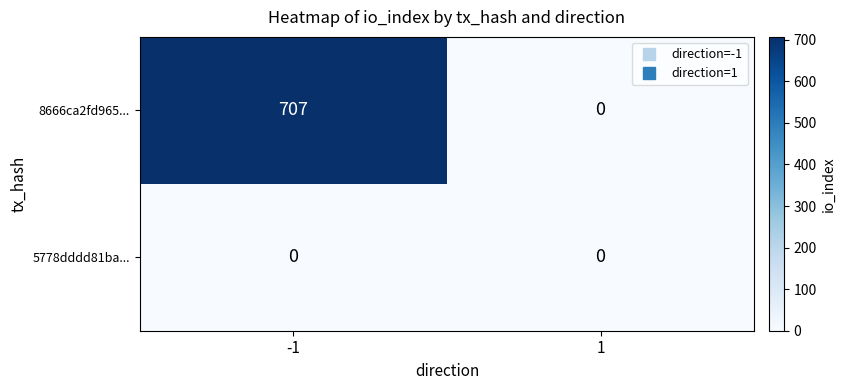

Reading left to right, extract all data points from this chart.

8666ca2fd965...: -1=707	1=0
5778dddd81ba...: -1=0	1=0